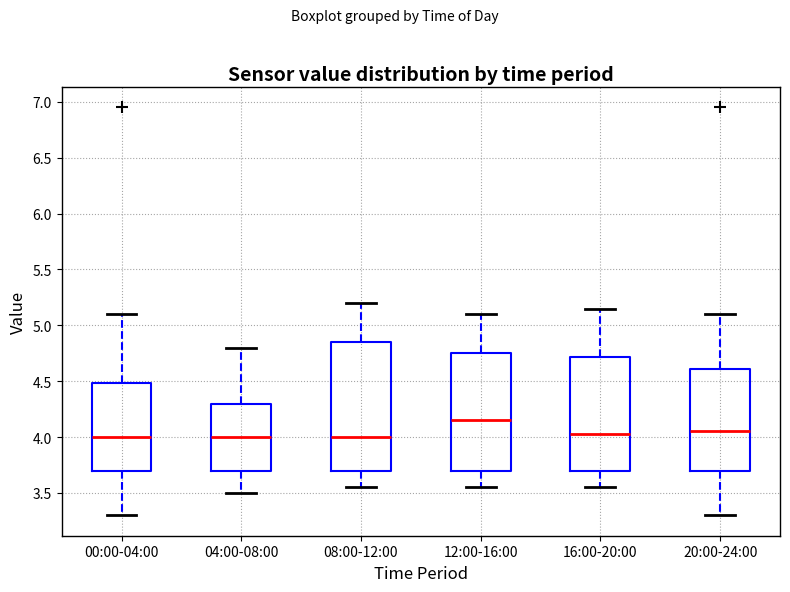

Comparing the boxes themselves (not the whiskers), which one is the tallest?

08:00-12:00